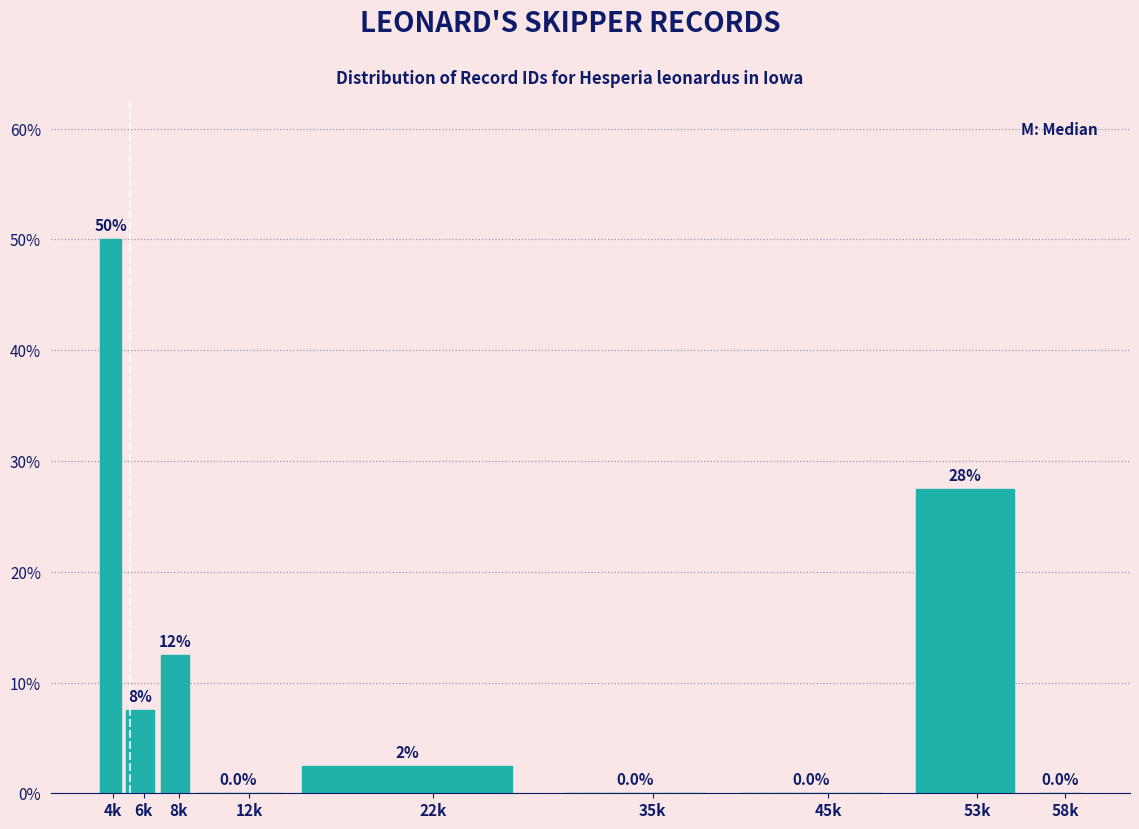

Reading left to right, transcribe all the data shown in this chart.

4k=50.0	6k=7.5	8k=12.5	12k=0.0	22k=2.5	35k=0.0	45k=0.0	53k=27.5	58k=0.0